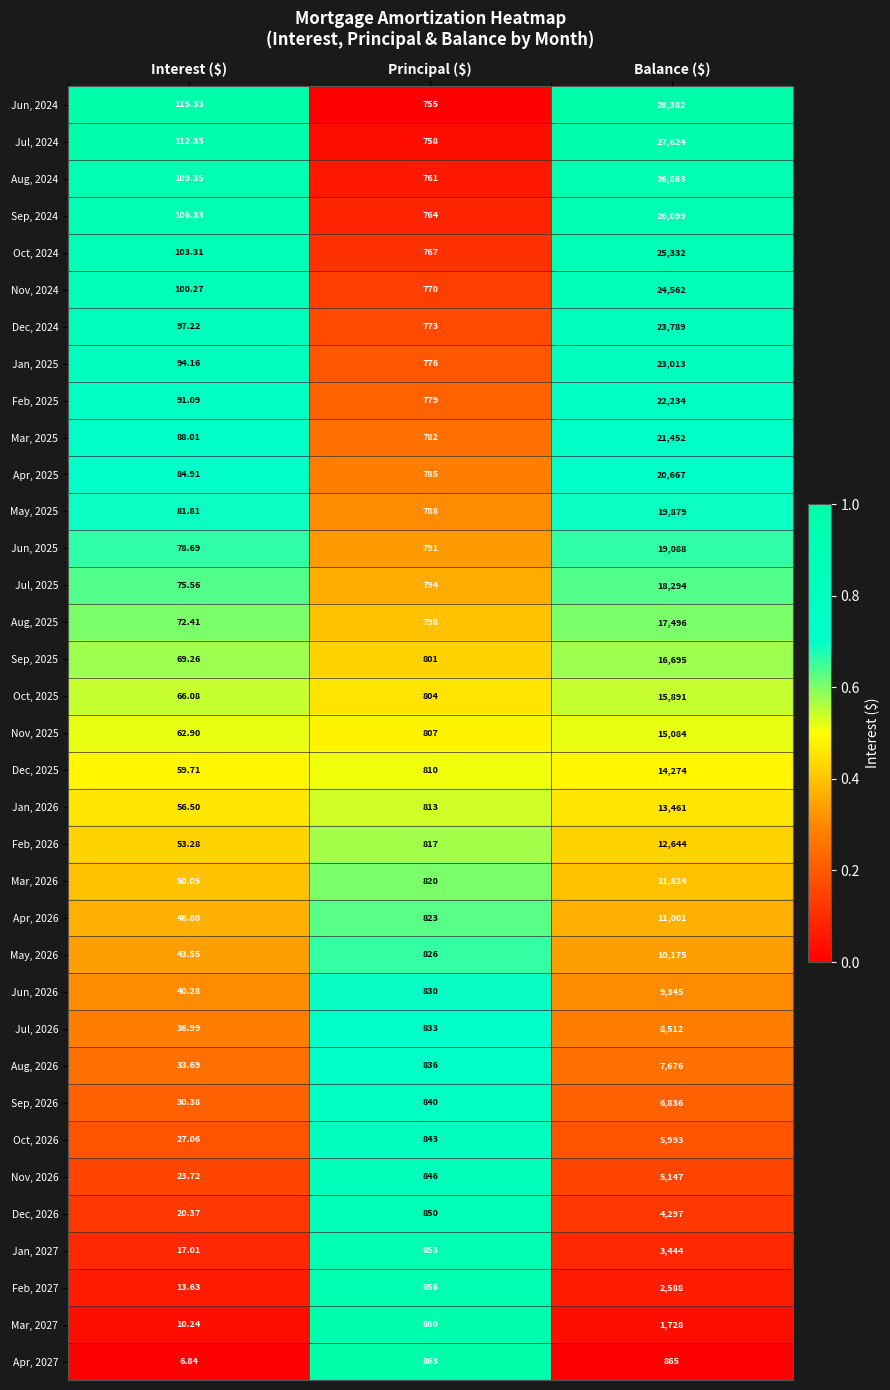

At which category does the chart reach its peak across all series?

Balance ($)